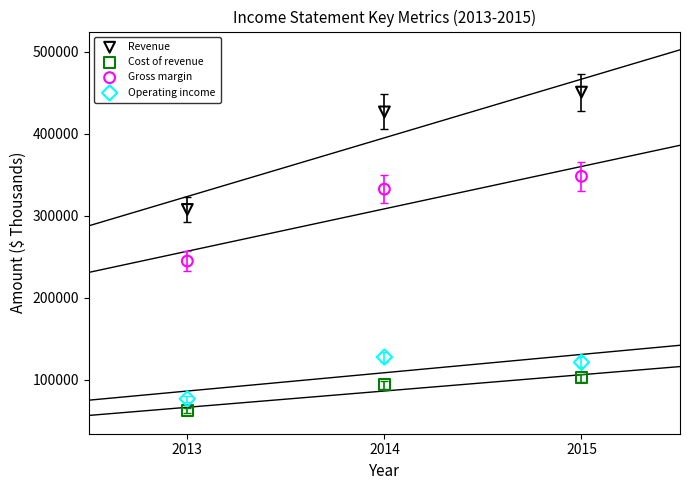

Which series reaches the maximum Y coordinate?

Revenue